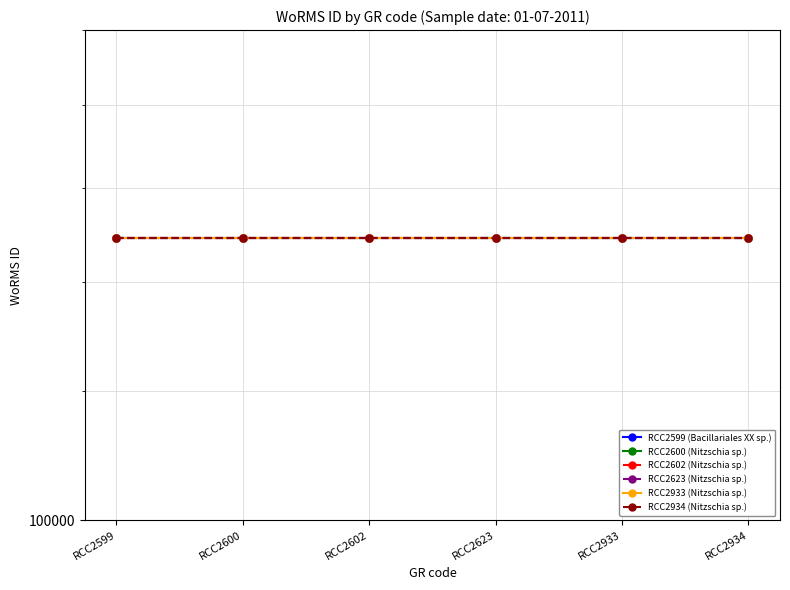

How many series are shown in this chart?

6